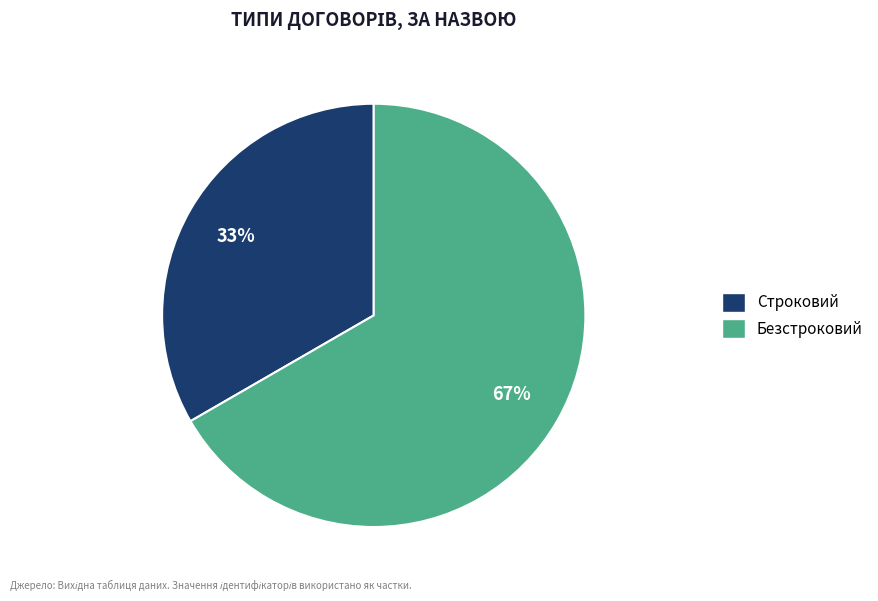

Which category accounts for the majority?

Безстроковий